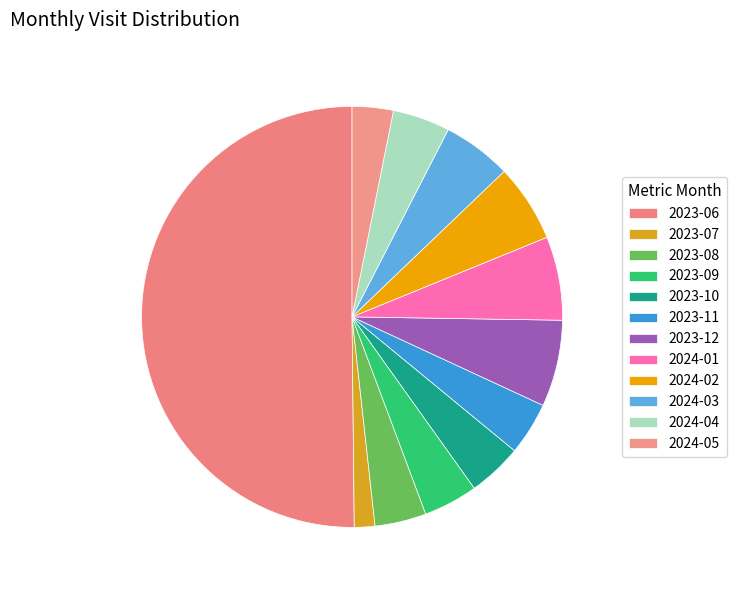

Is the sum of 2023-10 and 2023-11 greater than half?

No